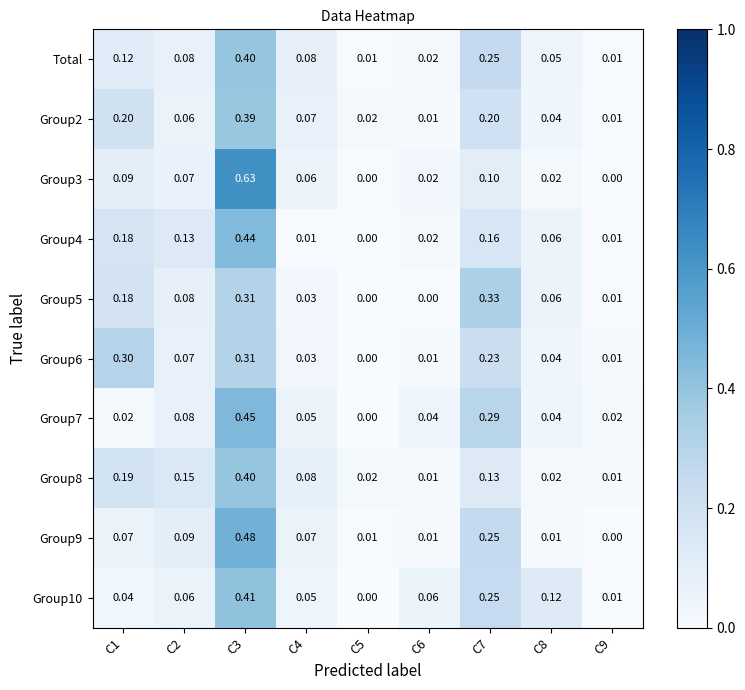

Which series has the largest total across all categories?

Total